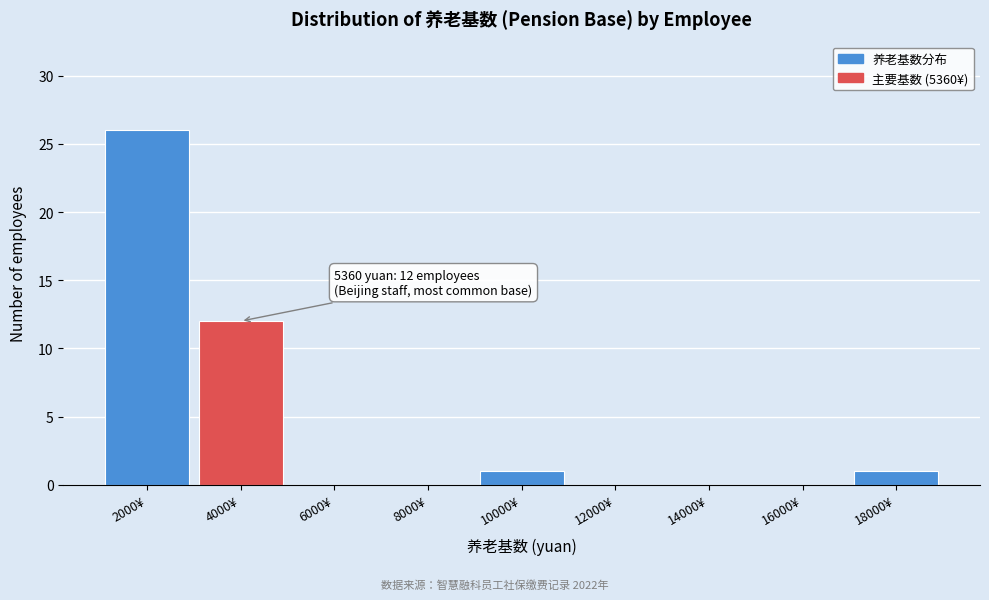

Reading left to right, list all the values displayed in this chart.

2000¥=26	4000¥=12	6000¥=0	8000¥=0	10000¥=1	12000¥=0	14000¥=0	16000¥=0	18000¥=1